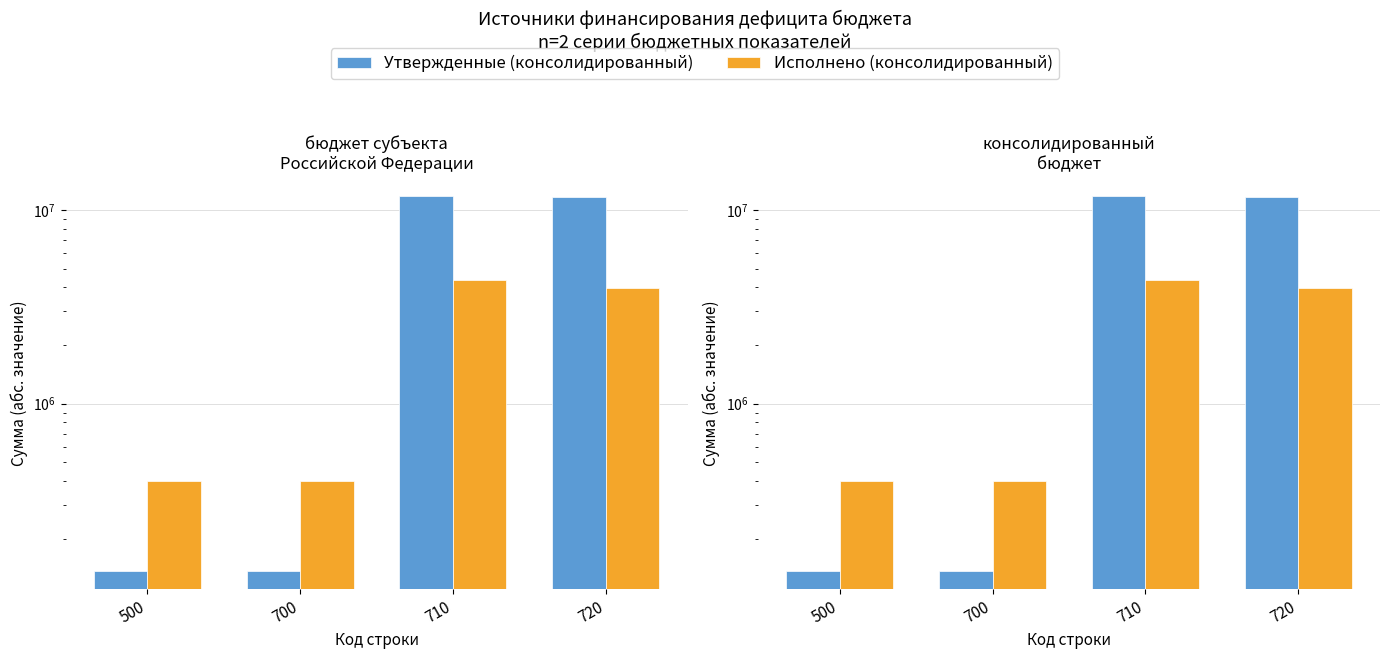

At which label does Исполнено (консолидированный) first exceed 3963518?

710